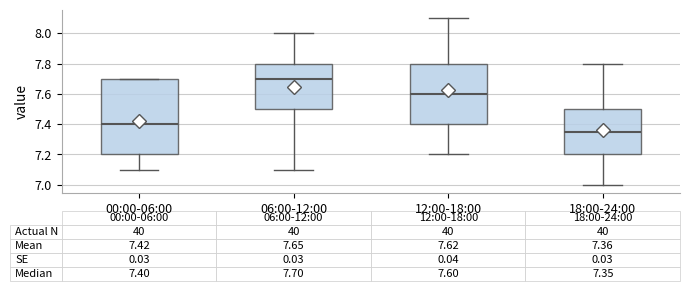

Comparing the boxes themselves (not the whiskers), which one is the tallest?

00:00-06:00